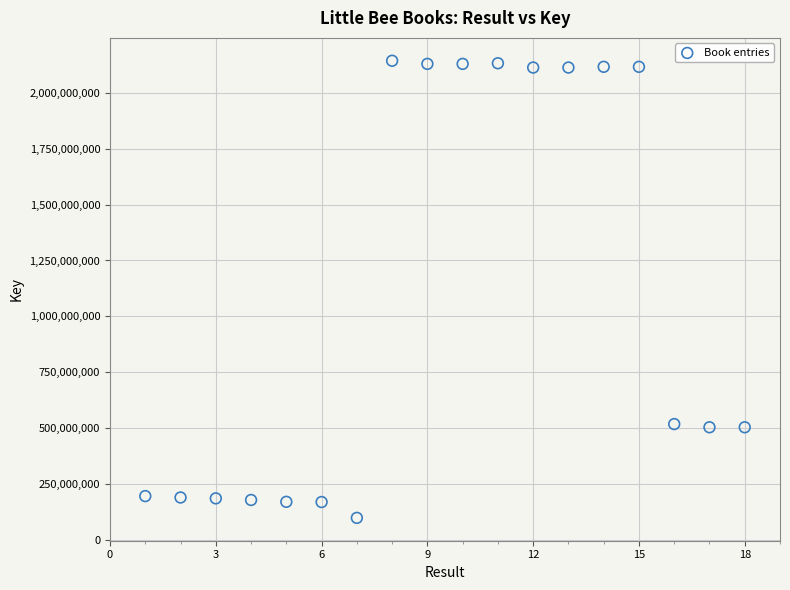

What is the range of X values (max minus min)?

17